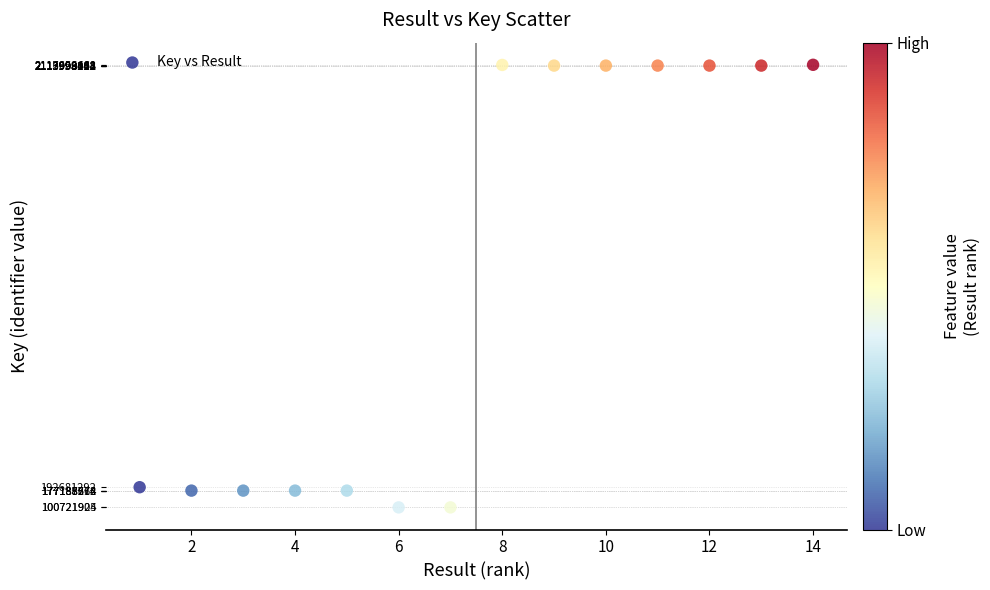

What is the range of Y values (max minus min)?

2016904556